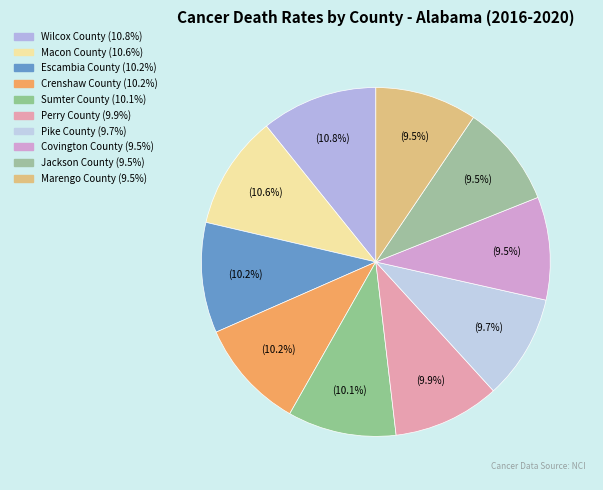

Is there any slice that represents more than half of the pie?

No